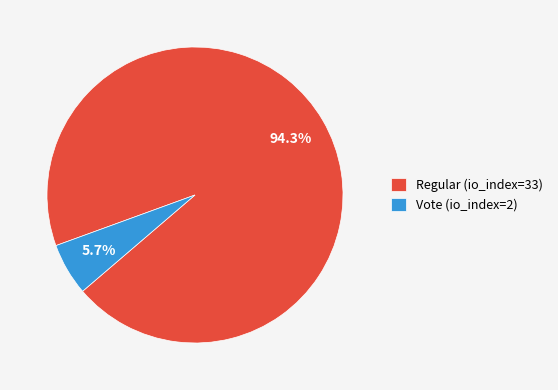

Is there any slice that represents more than half of the pie?

Yes